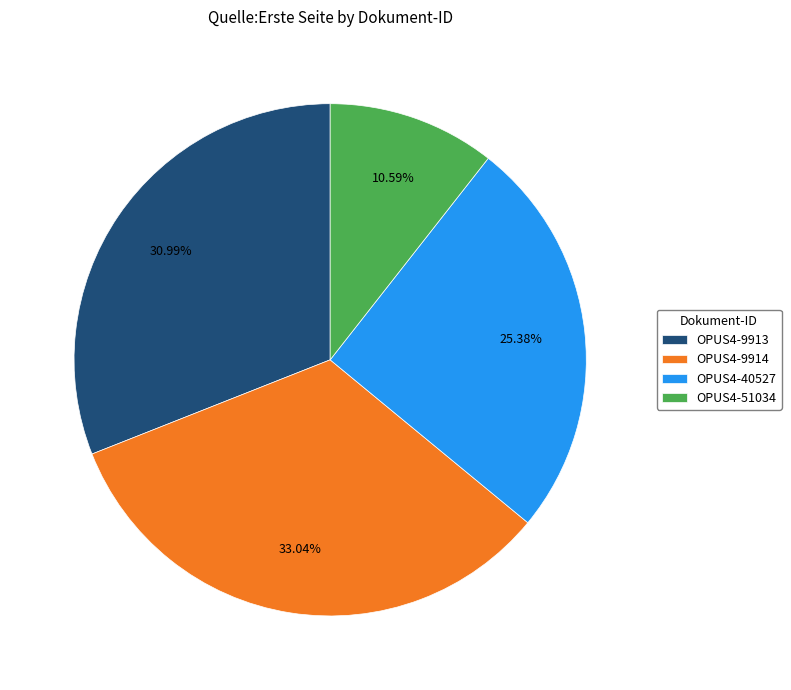

To the nearest percent, what is the average slice percentage?

25%